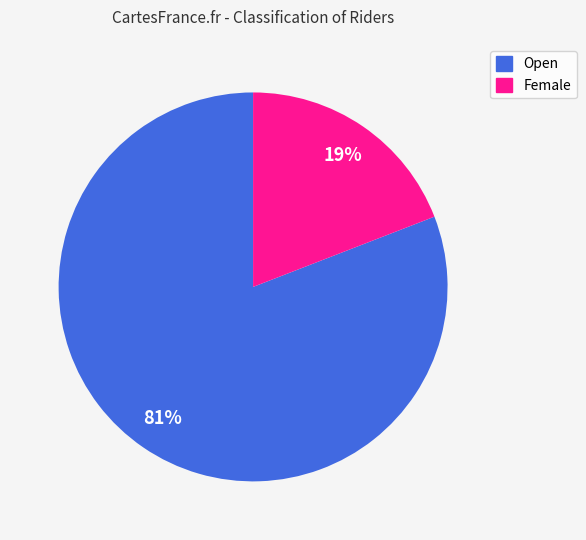

Which has a higher value, Open or Female?

Open